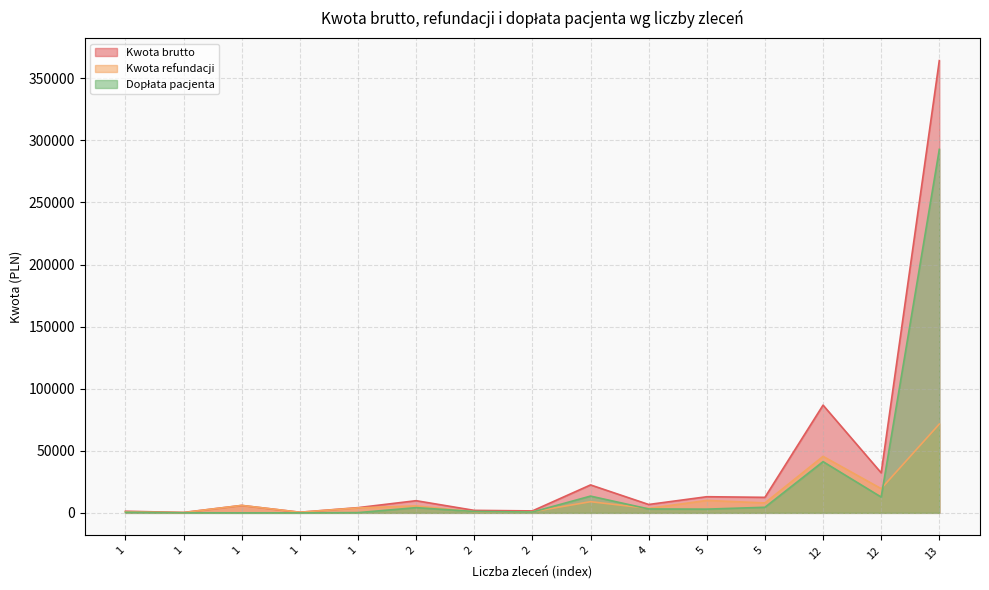

What is the difference between the maximum and second lowest values in the Dopłata pacjenta series?

292722.4